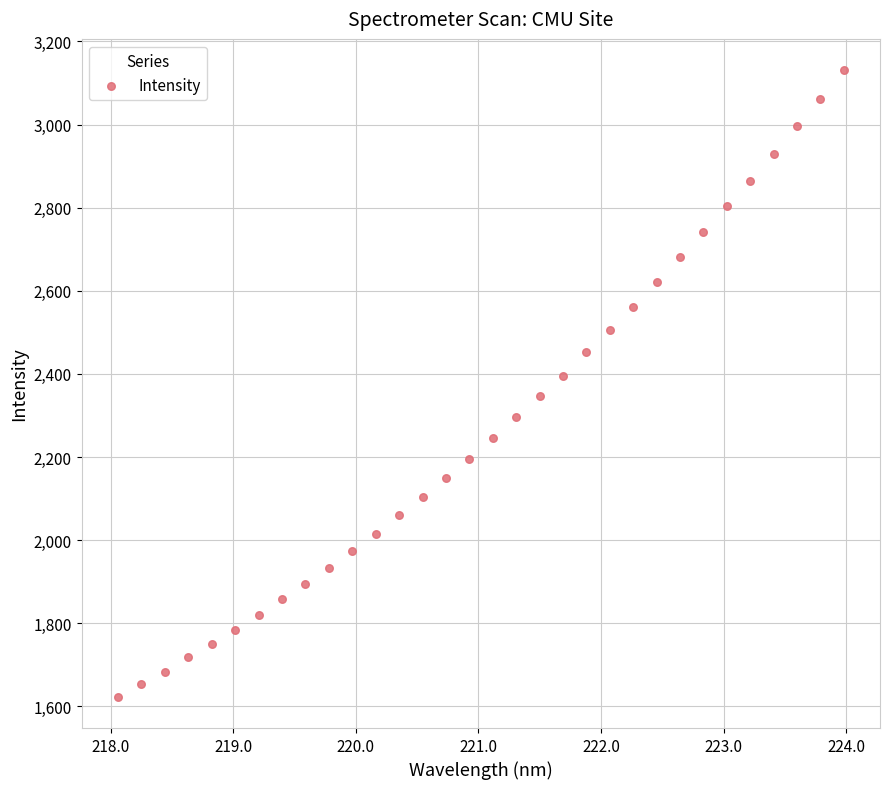

What is the range of X values (max minus min)?

5.9